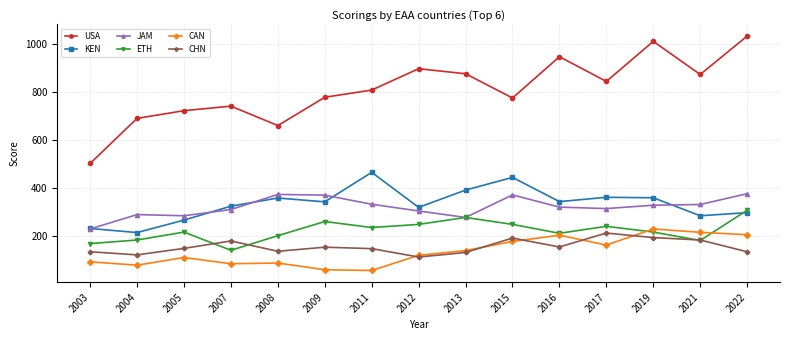

True or false: ETH has more than 2 points higher than both neighbors.

True